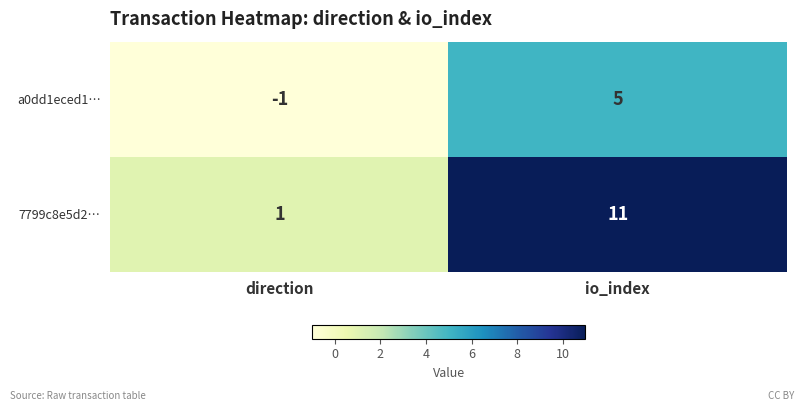

Reading left to right, extract all data points from this chart.

a0dd1eced1…: -1	5
7799c8e5d2…: 1	11